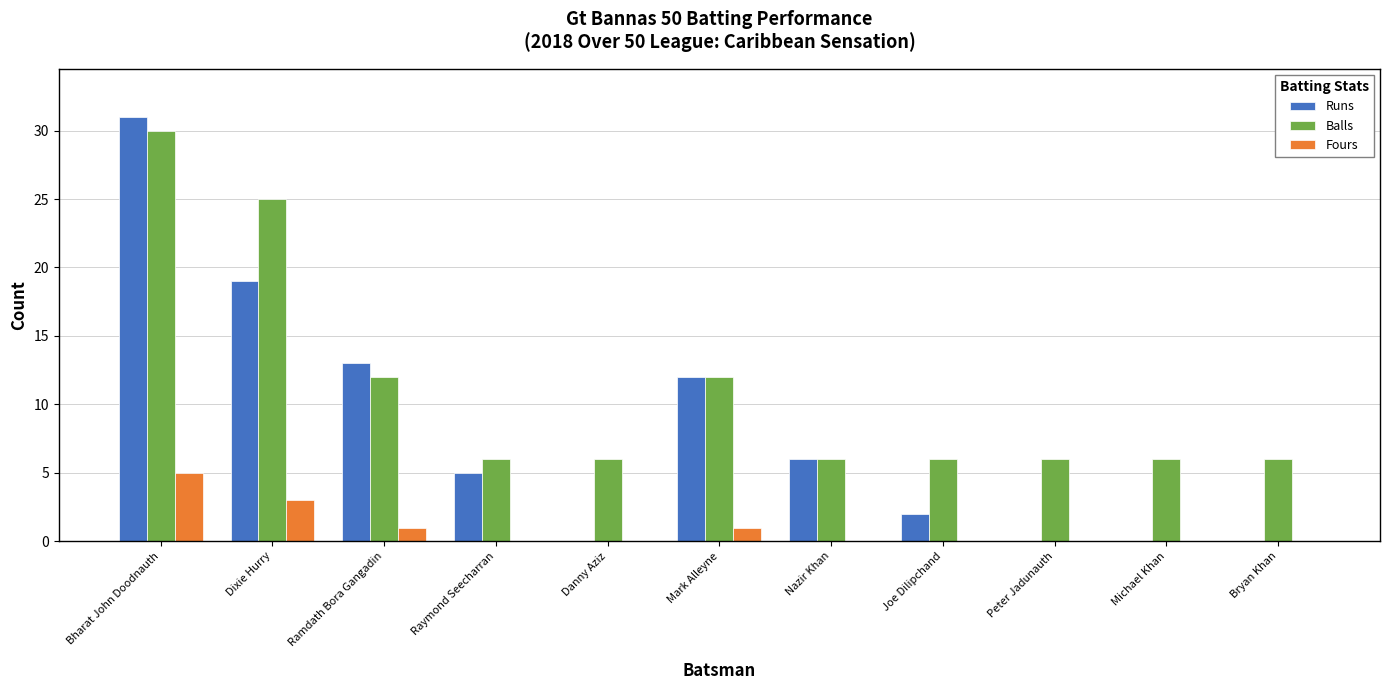

How many data points does each series have?

11